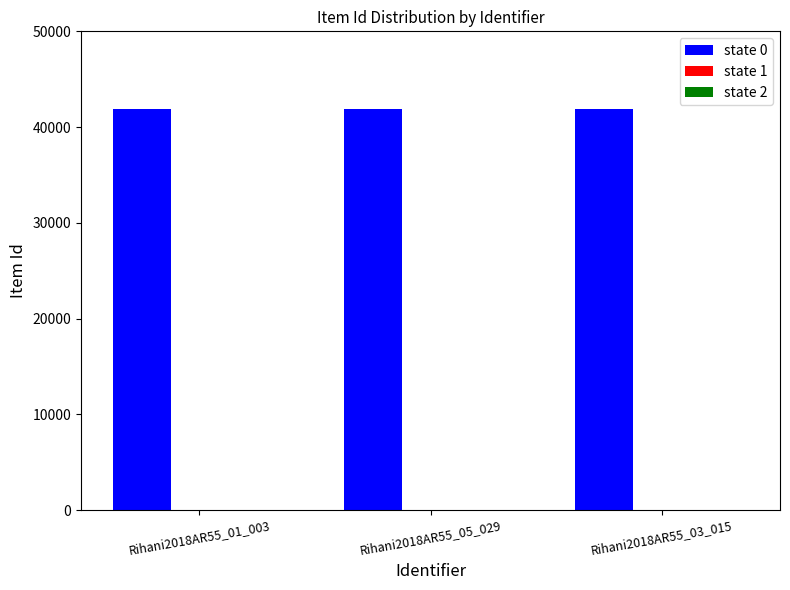

What is the smallest value displayed?

41858